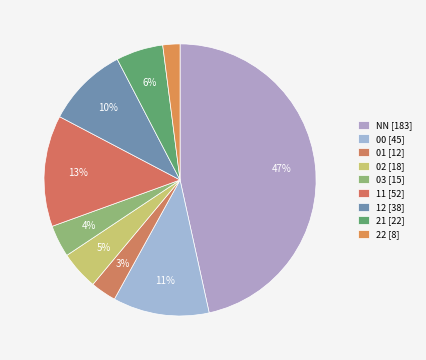

How many segments does this pie chart have?

9